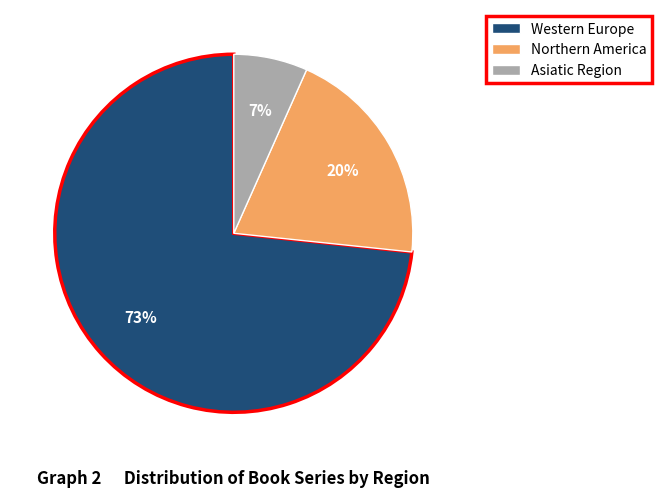

Is it true that Northern America is 20% of the pie?

True